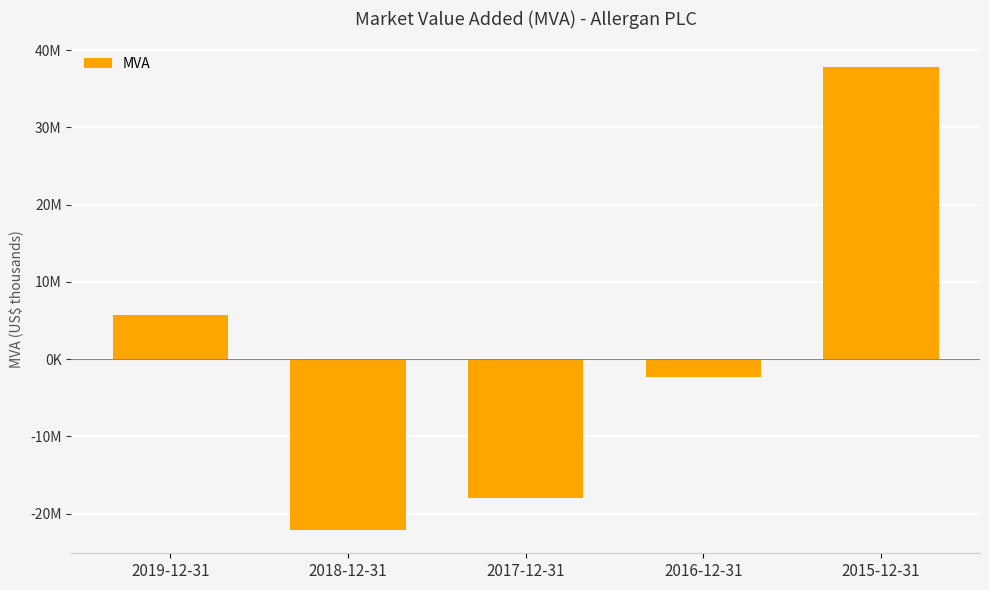

Are the bars horizontal?

No